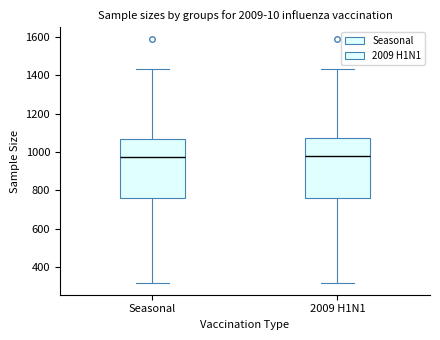

Where does the upper whisker of the box for 2009 H1N1 end on the y-axis? The values are not printed on the chart, so give them approximately, as read against the axis.

1440